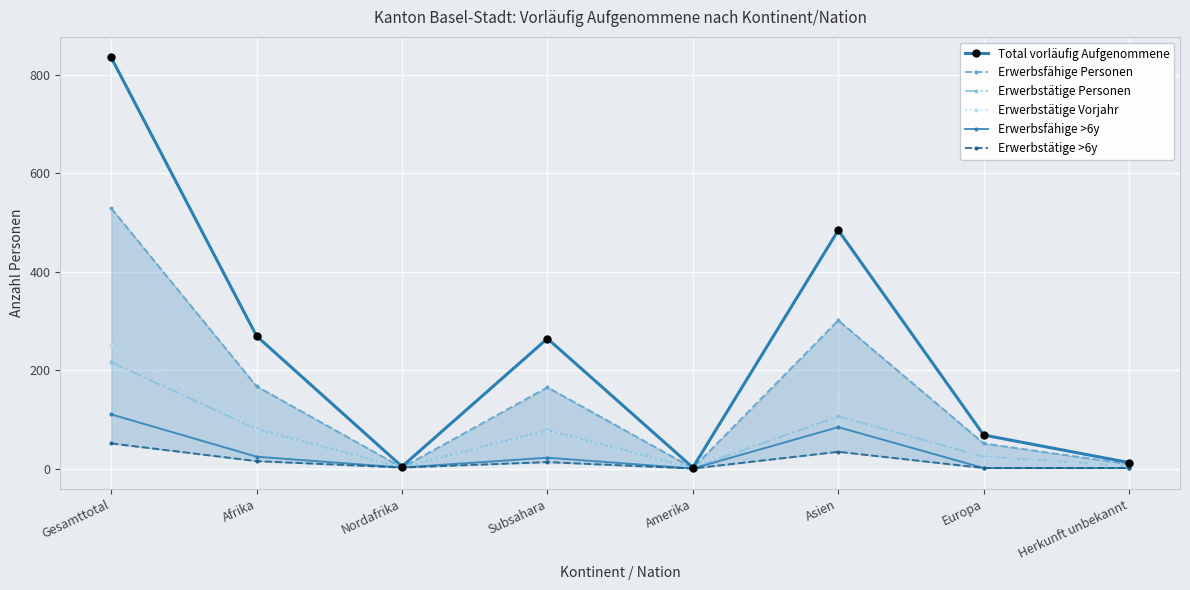

The value of Erwerbstätige Vorjahr at Europa is 22. True or false?

True